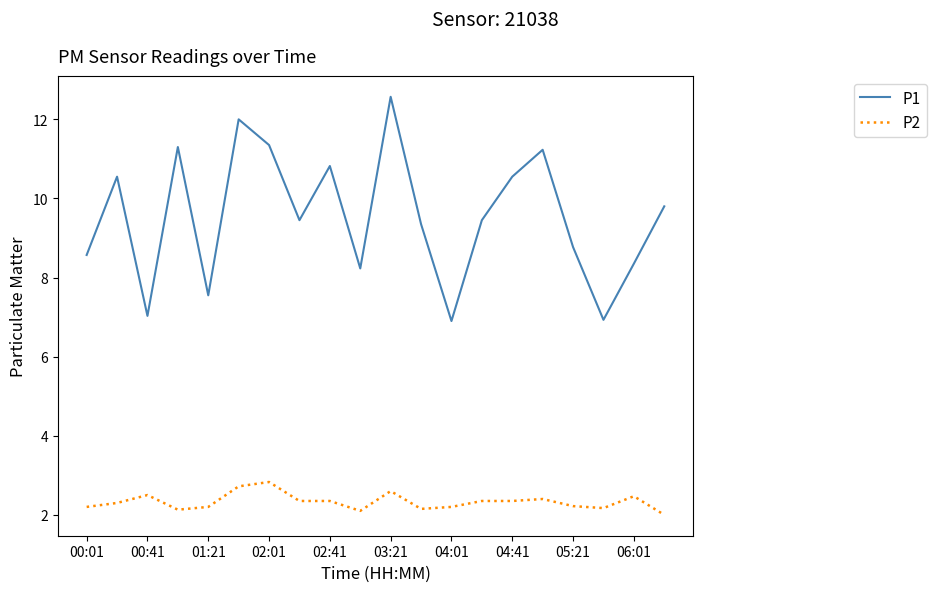

What is the difference between the maximum and minimum values in the P1 series?

5.7